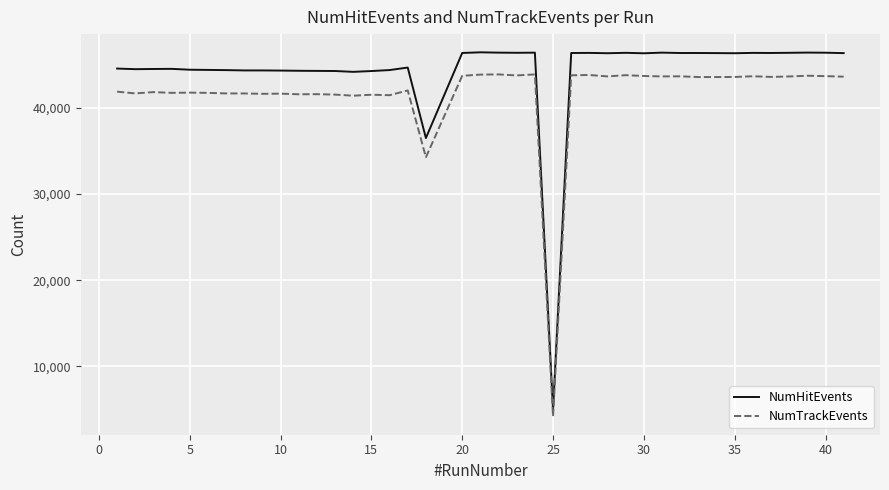

Does the chart have visible grid lines?

Yes